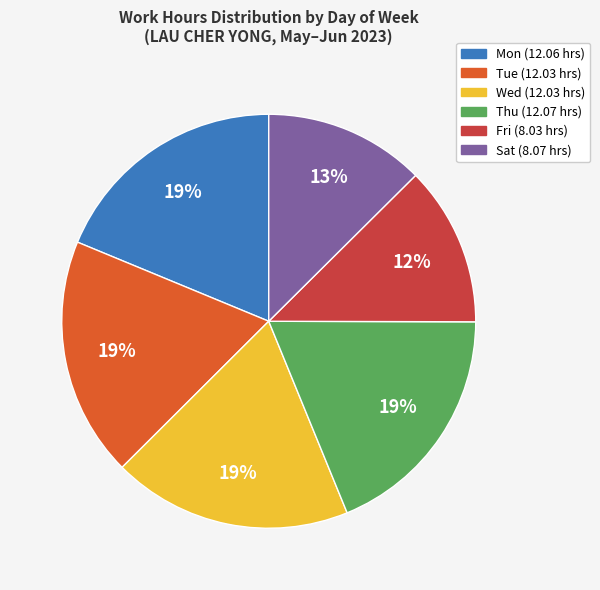

Do Sat and Mon together represent more than half of the pie?

No